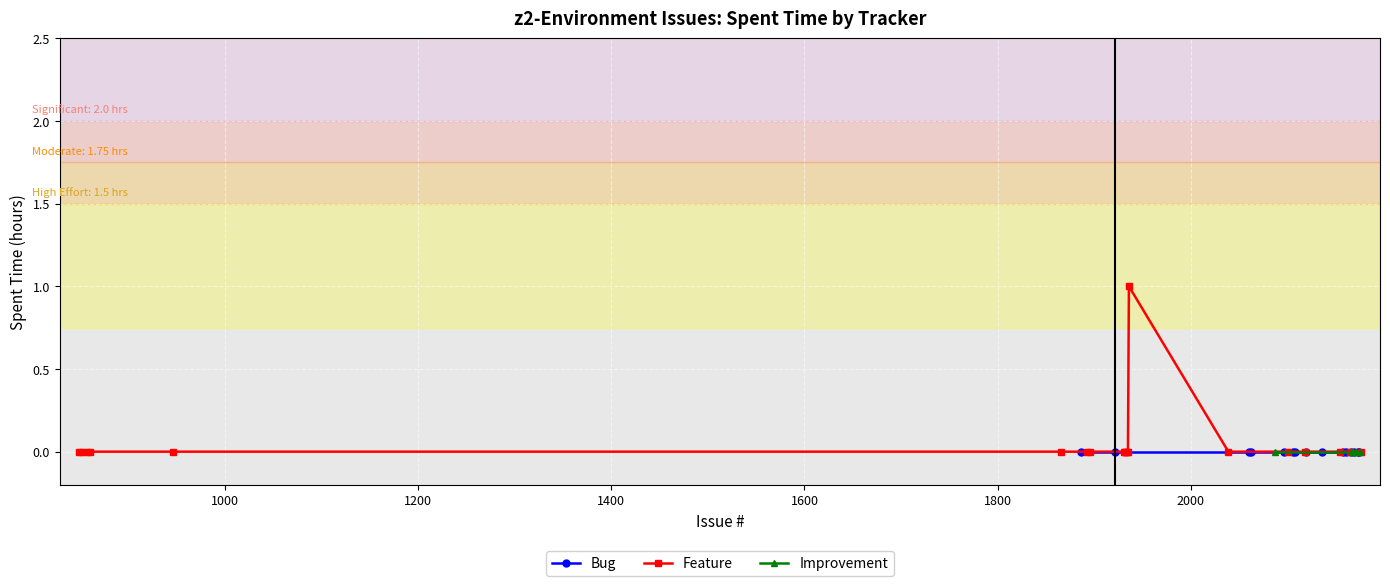

How many positive values does the Feature series have?

1